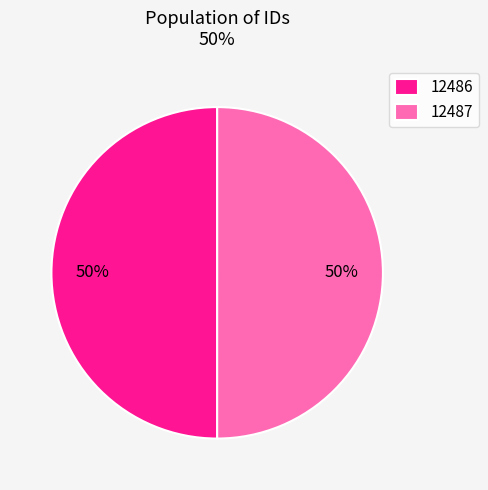

To the nearest percent, what is the average slice percentage?

50%